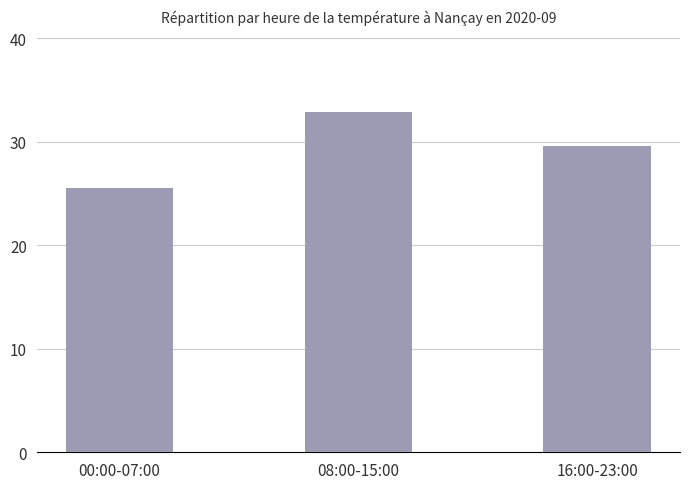

Approximately how many times larger is the value at 08:00-15:00 compared to 00:00-07:00?

1.3